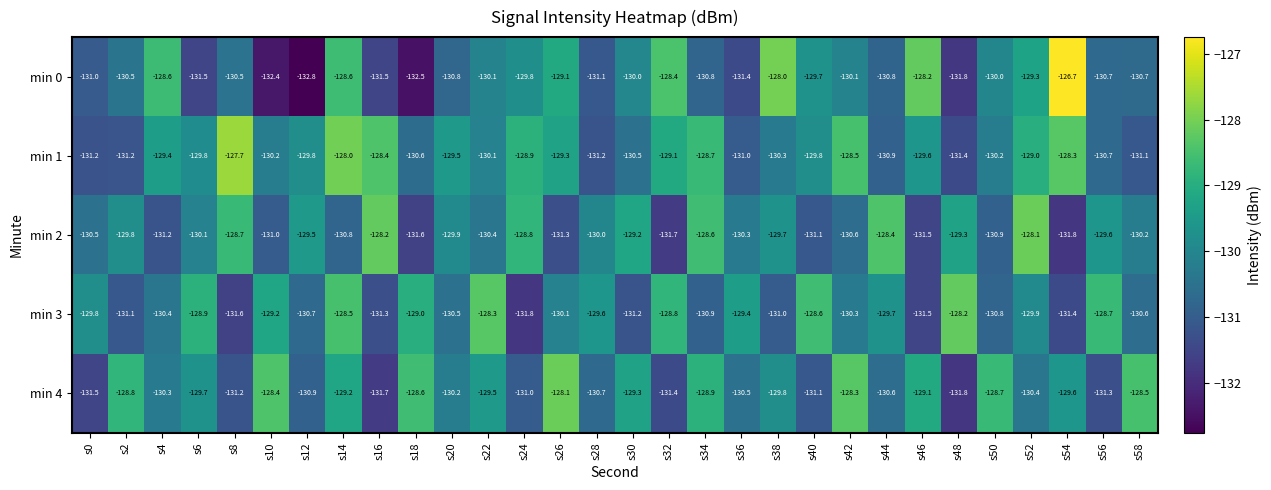

Rank the series at s14 from highest to lowest value.

min 1, min 3, min 0, min 4, min 2